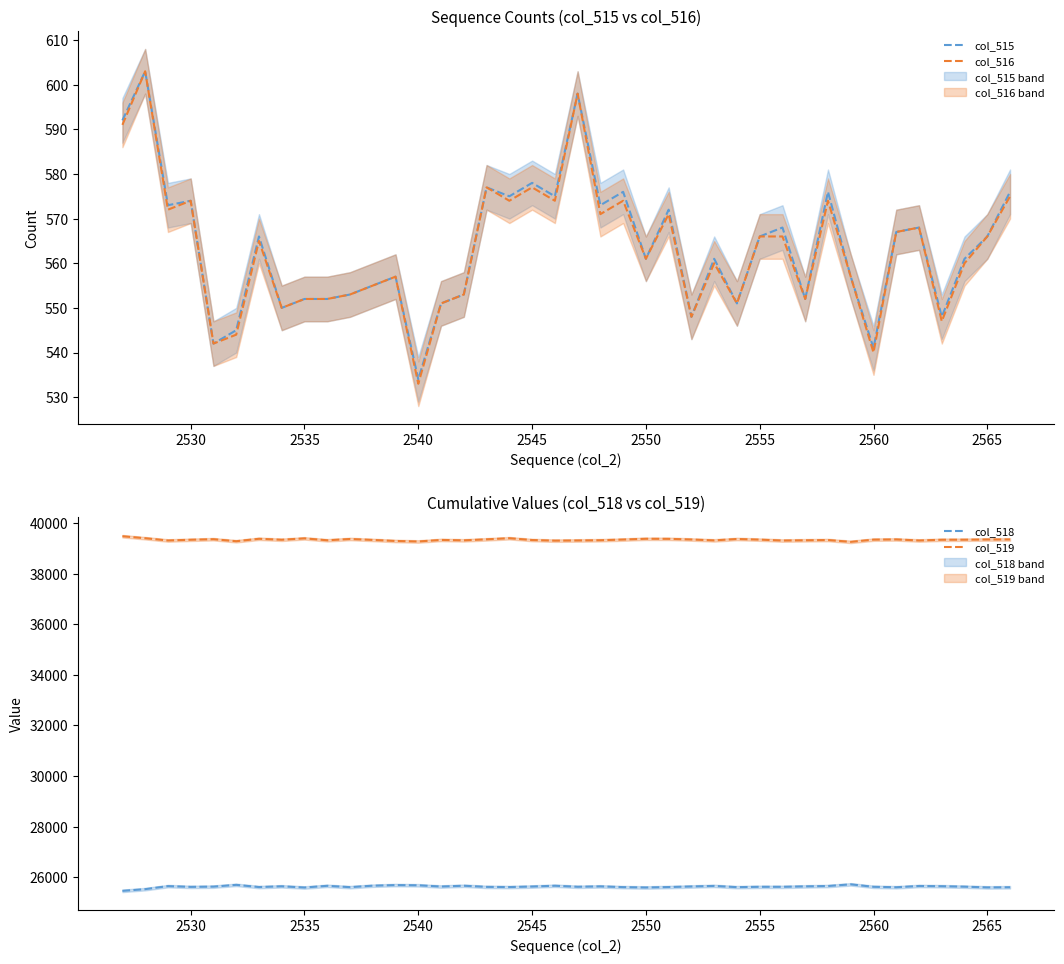

Does the chart display data point markers on the line(s)?

No